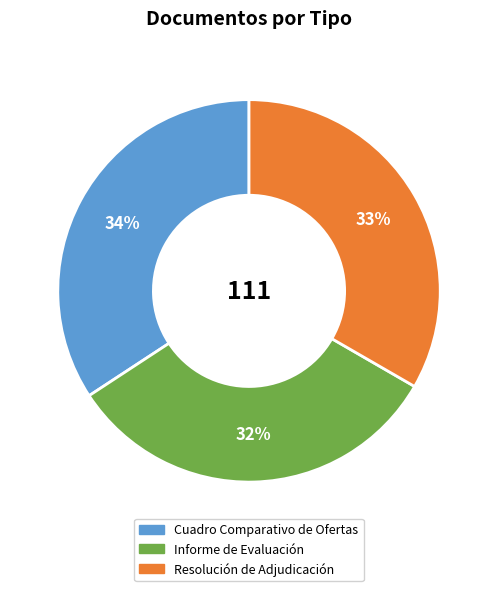

Rank the categories by value from highest to lowest.

Cuadro Comparativo de Ofertas, Resolución de Adjudicación, Informe de Evaluación